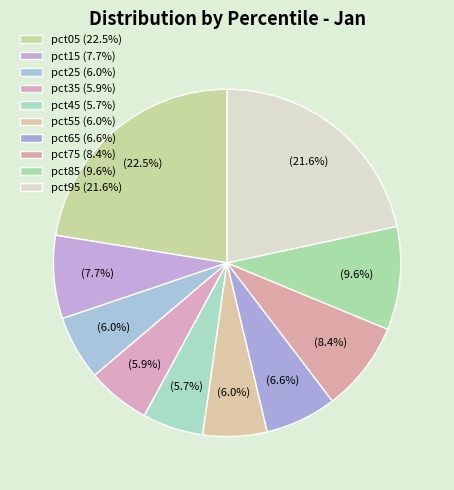

How many slices are in this pie chart?

10